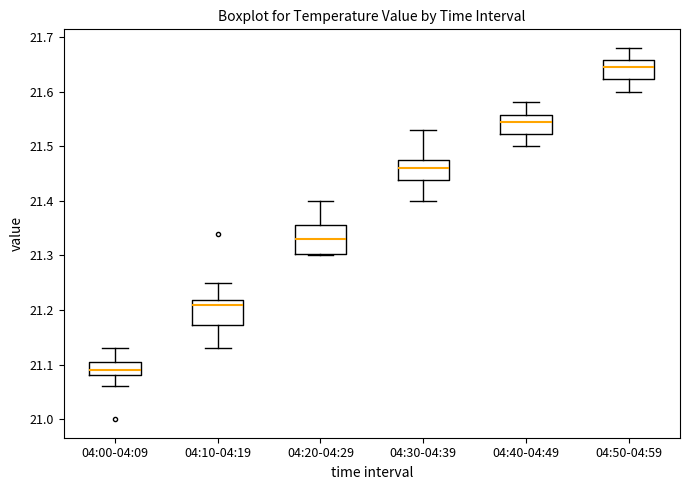

Reading left to right, transcribe this box plot: for each box, give where its median line is, the range the box spans, and where its two whiskers end, as read against the y-axis. The values are not printed on the chart, so give them approximately, as read against the axis.

04:00-04:09: median 21.09, box 21.08 to 21.11, whiskers 21.06 to 21.13
04:10-04:19: median 21.21, box 21.17 to 21.22, whiskers 21.13 to 21.25
04:20-04:29: median 21.33, box 21.30 to 21.36, whiskers 21.30 to 21.40
04:30-04:39: median 21.46, box 21.44 to 21.48, whiskers 21.40 to 21.53
04:40-04:49: median 21.55, box 21.52 to 21.56, whiskers 21.50 to 21.58
04:50-04:59: median 21.65, box 21.62 to 21.66, whiskers 21.60 to 21.68